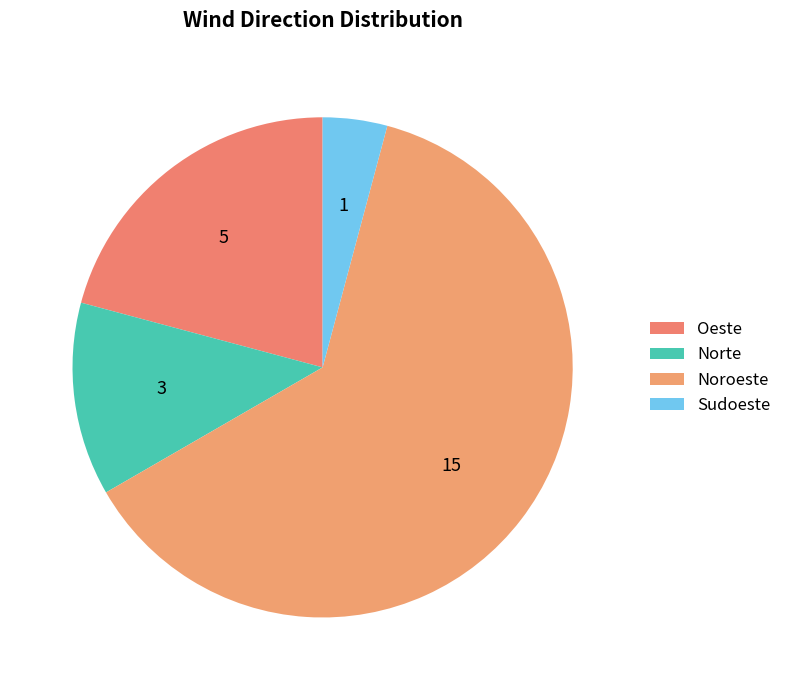

Count the number of slices in the pie.

4